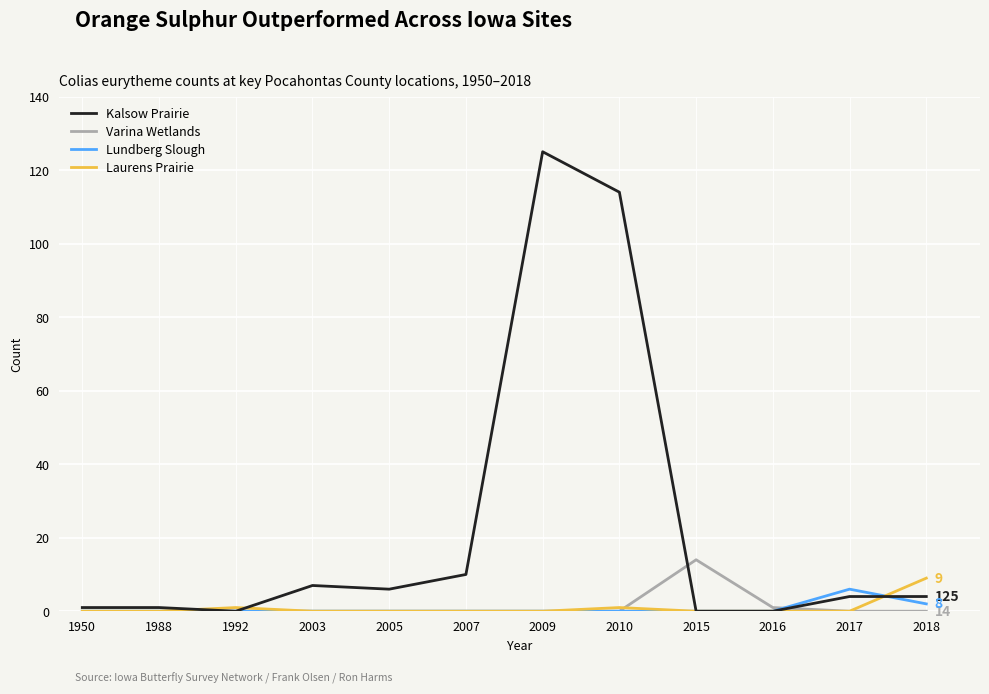

What is the sum of all Lundberg Slough values?

8